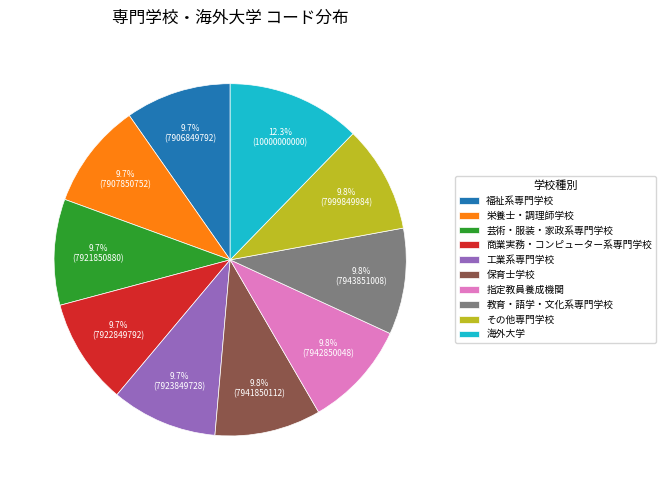

Which slice is the largest?

海外大学